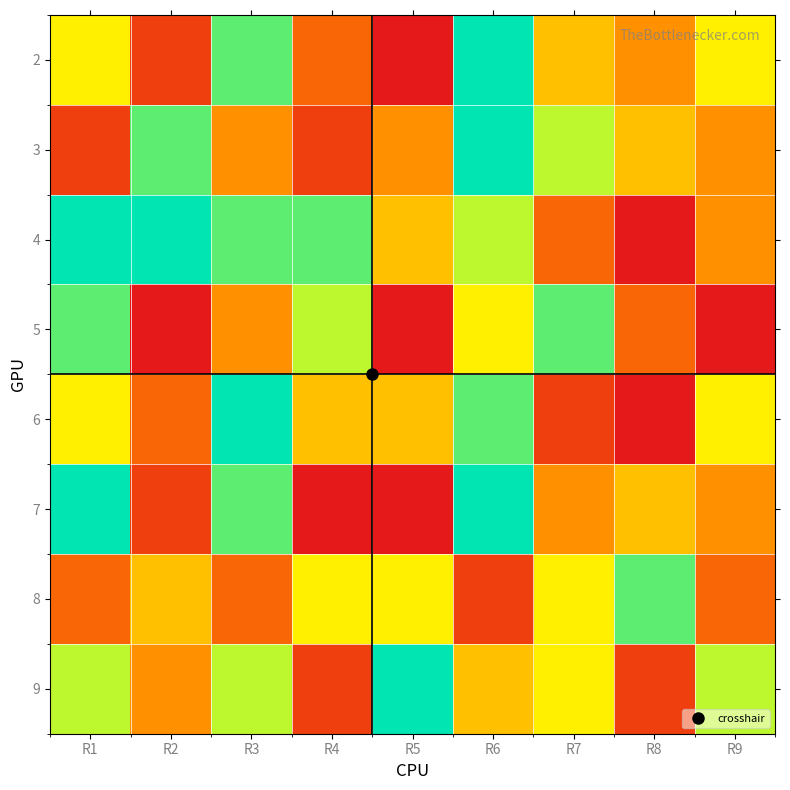

Reading right to left, list all the values displayed in this chart.

2: R9=6	R8=4	R7=5	R6=9	R5=1	R4=3	R3=8	R2=2	R1=6
3: R9=4	R8=5	R7=7	R6=9	R5=4	R4=2	R3=4	R2=8	R1=2
4: R9=4	R8=1	R7=3	R6=7	R5=5	R4=8	R3=8	R2=9	R1=9
5: R9=1	R8=3	R7=8	R6=6	R5=1	R4=7	R3=4	R2=1	R1=8
6: R9=6	R8=1	R7=2	R6=8	R5=5	R4=5	R3=9	R2=3	R1=6
7: R9=4	R8=5	R7=4	R6=9	R5=1	R4=1	R3=8	R2=2	R1=9
8: R9=3	R8=8	R7=6	R6=2	R5=6	R4=6	R3=3	R2=5	R1=3
9: R9=7	R8=2	R7=6	R6=5	R5=9	R4=2	R3=7	R2=4	R1=7